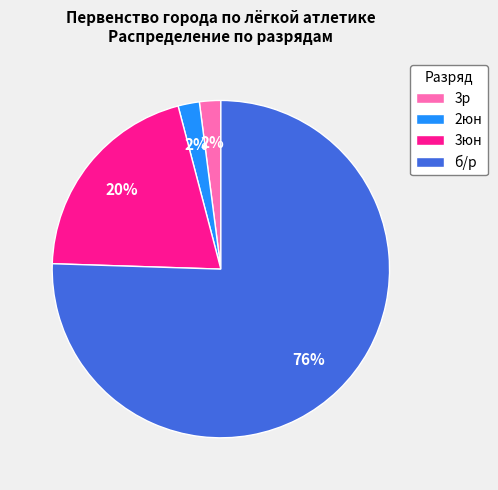

How many segments does this pie chart have?

4